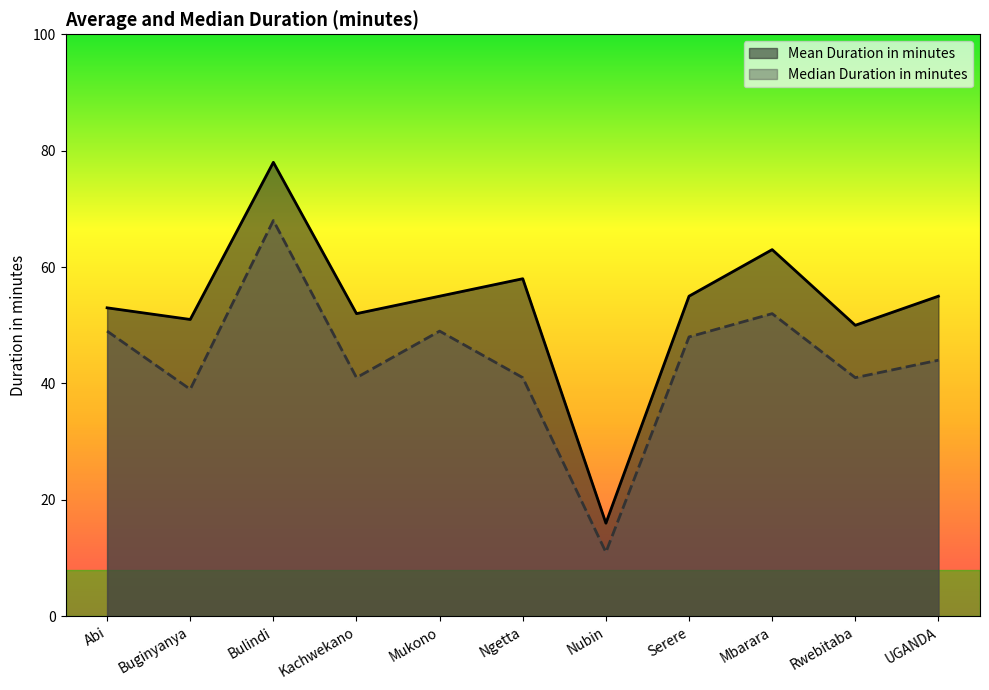

What position from the right is UGANDA?

1